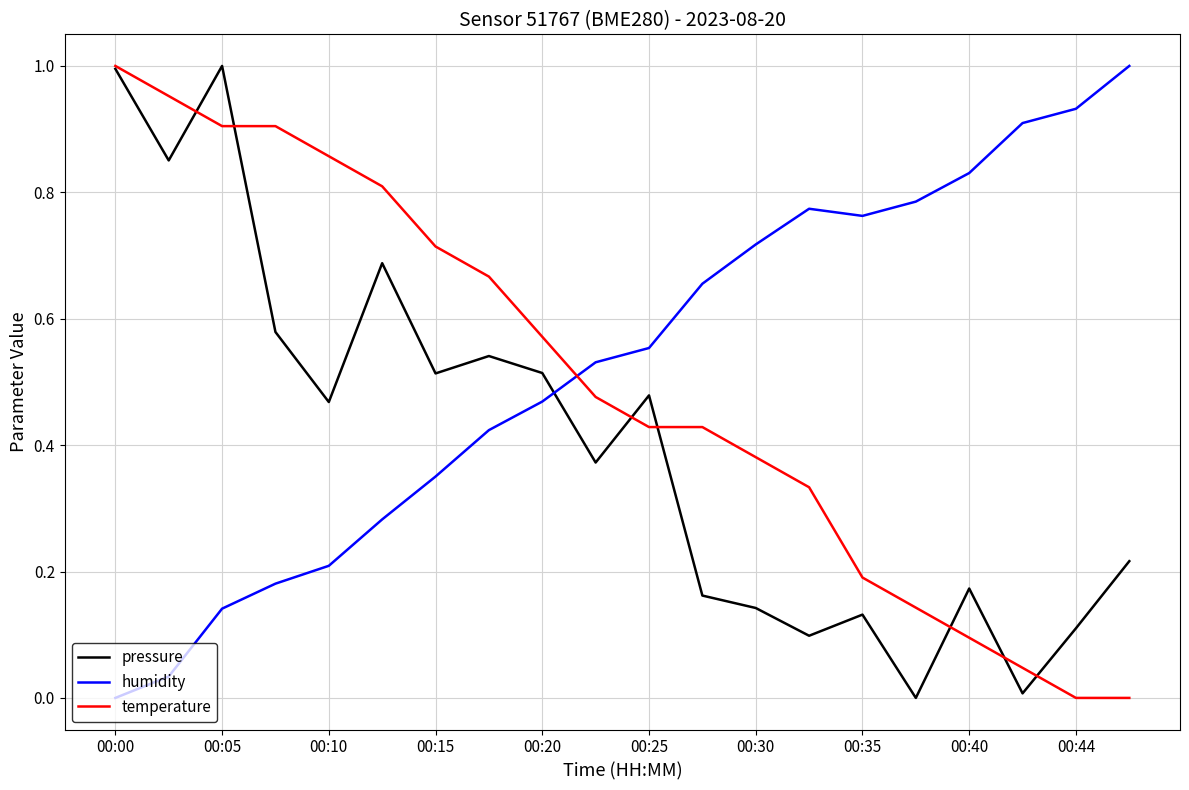

Rank the series by their average value, from lowest to highest.

pressure, temperature, humidity